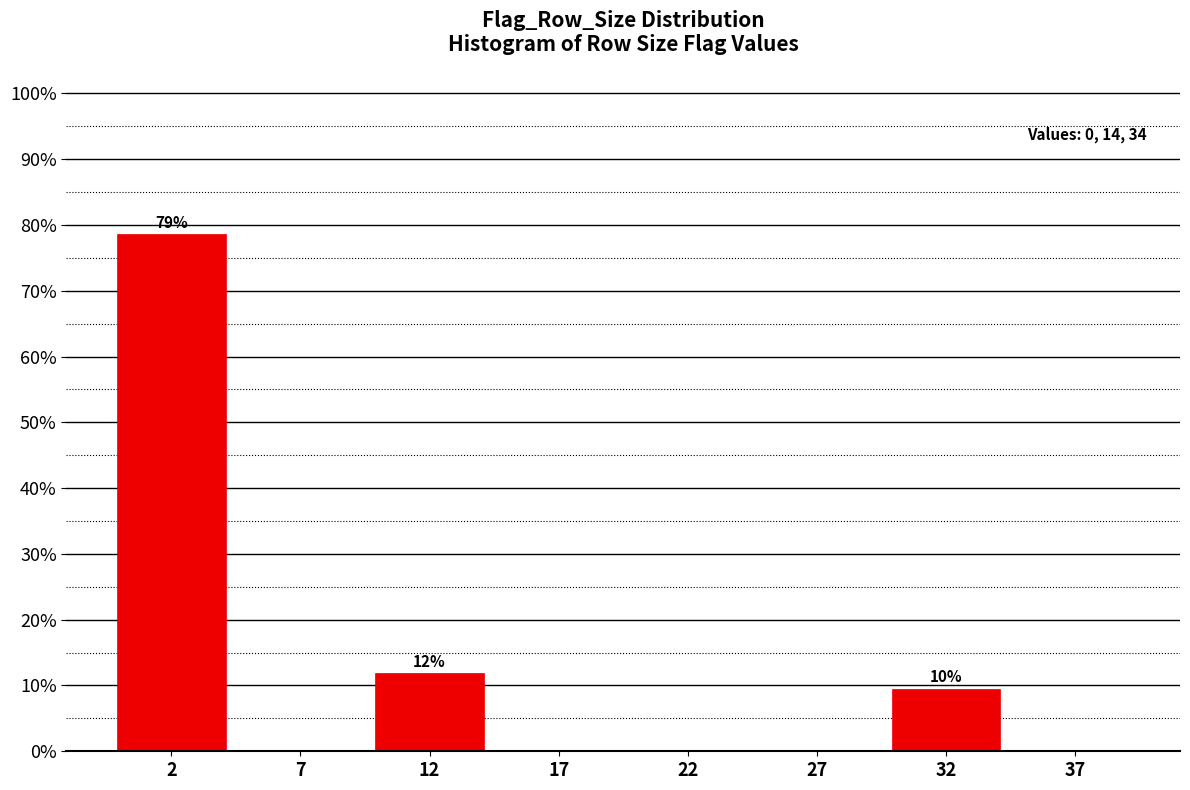

The chart shows a value of 0.0 at 37. True or false?

True